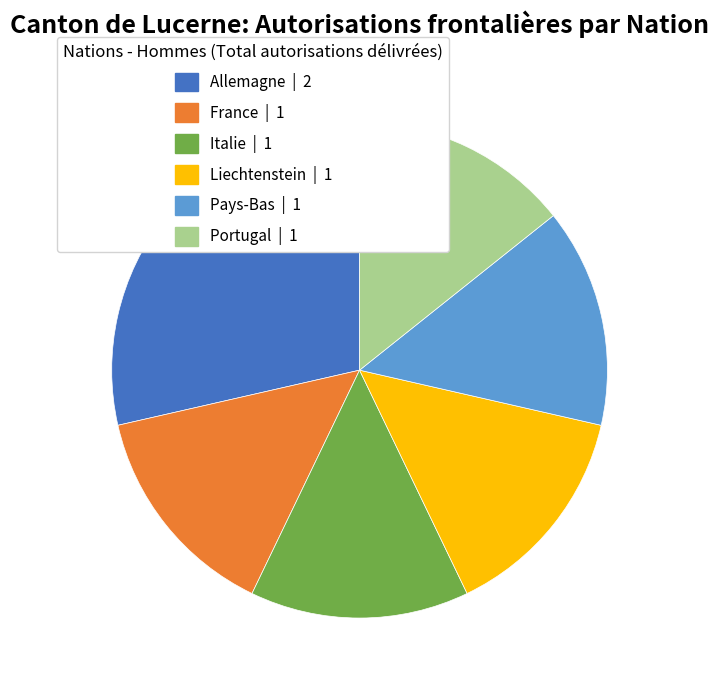

Count the number of slices in the pie.

6